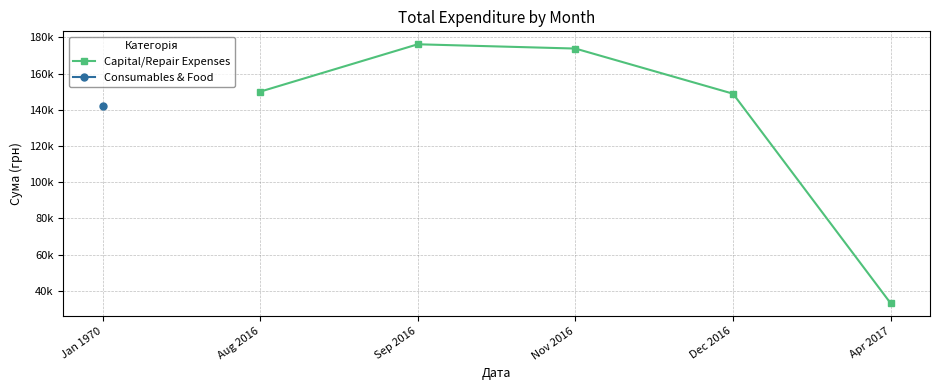

Which has a higher value, Aug 2016 or Dec 2016?

Aug 2016